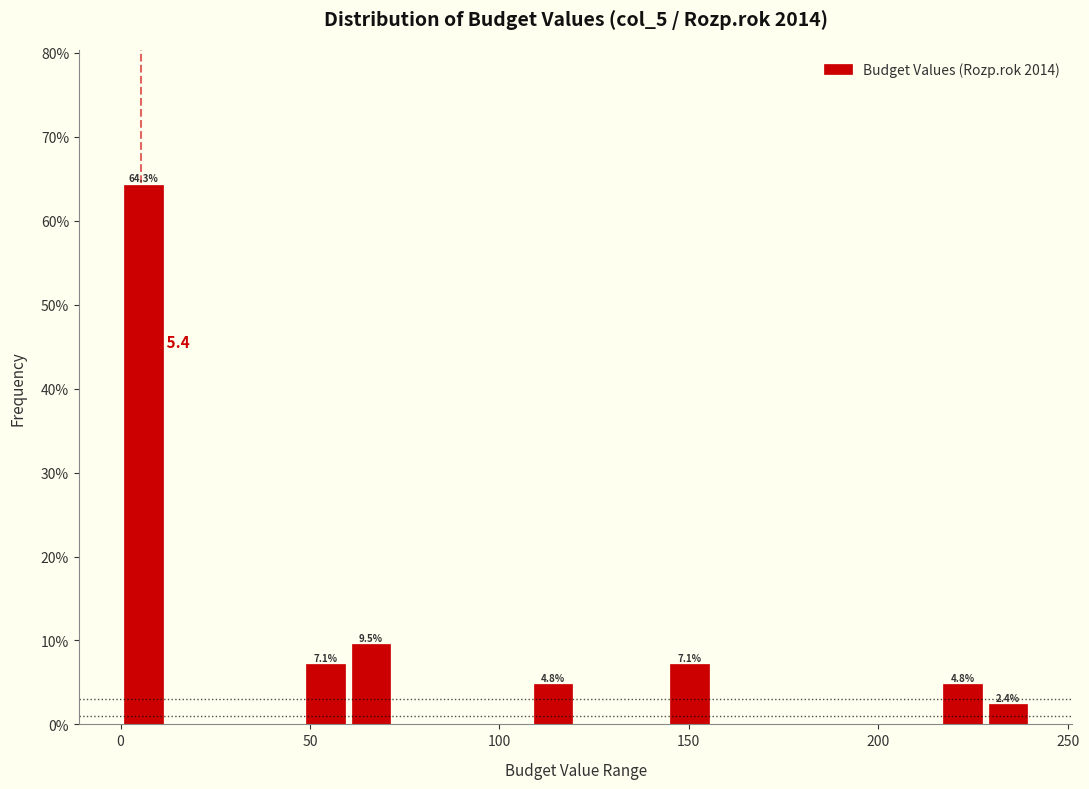

Around what value on the x-axis is the tallest bar? Give the approximate position of its centre, as read against the axis.

5